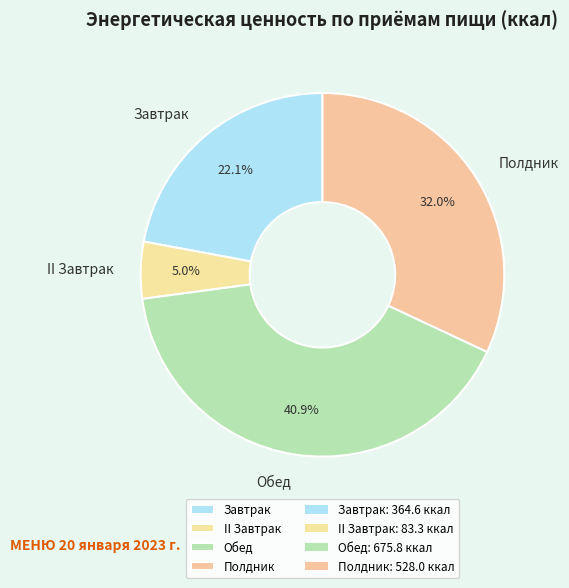

Approximately how many times larger is the value at Обед compared to Полдник?

1.3